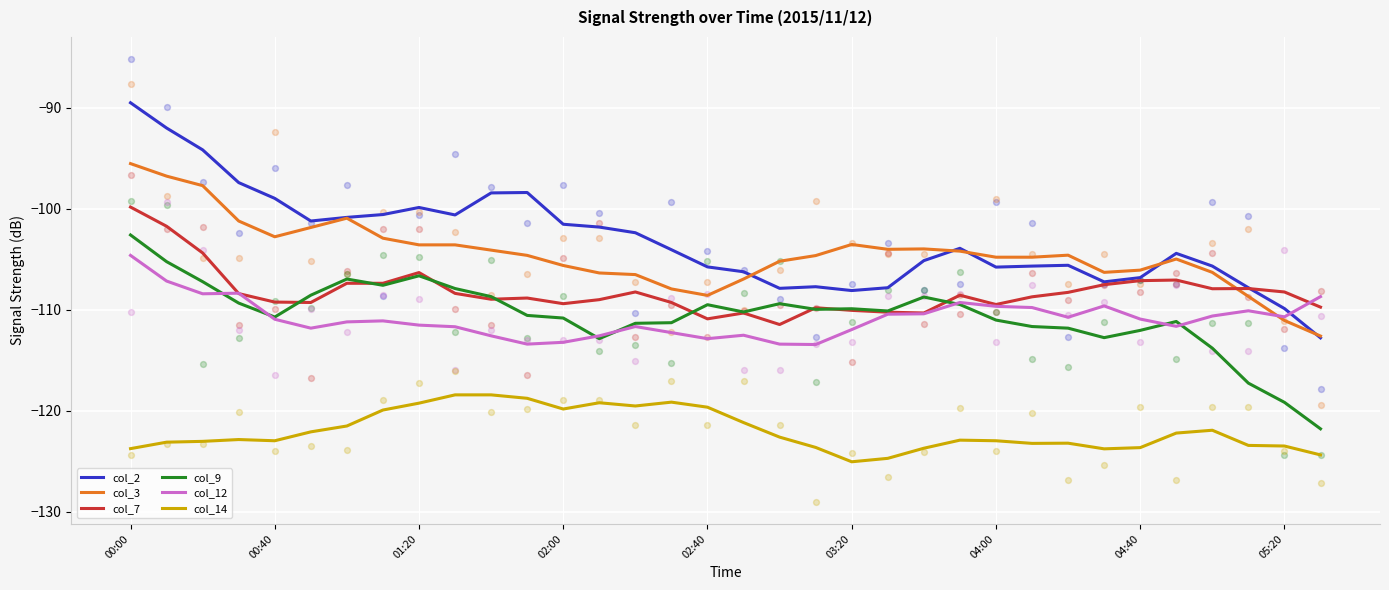

True or false: col_14 has a value of -197.7 at 00:00.

False